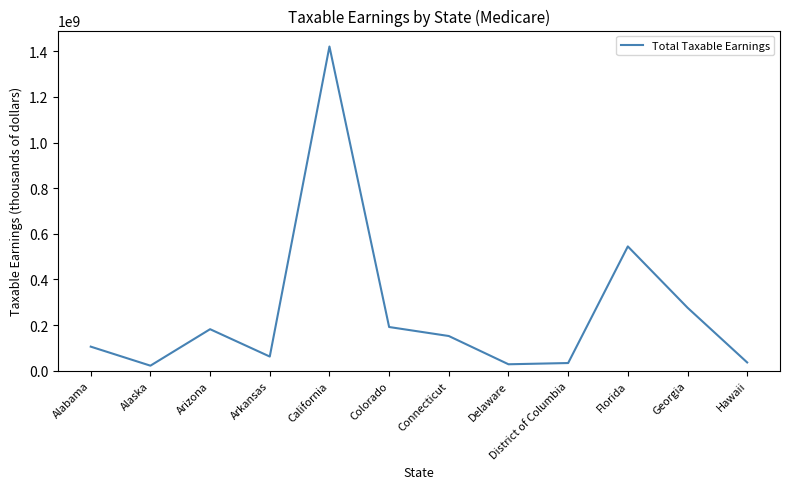

What is the difference between the maximum and minimum values?

1398757186